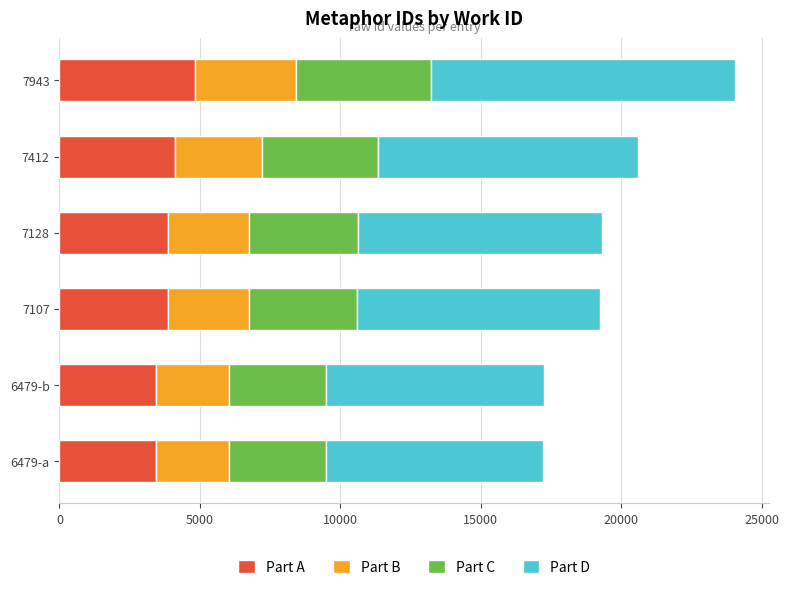

What is the total value across all series at 6479-a?

17228.0